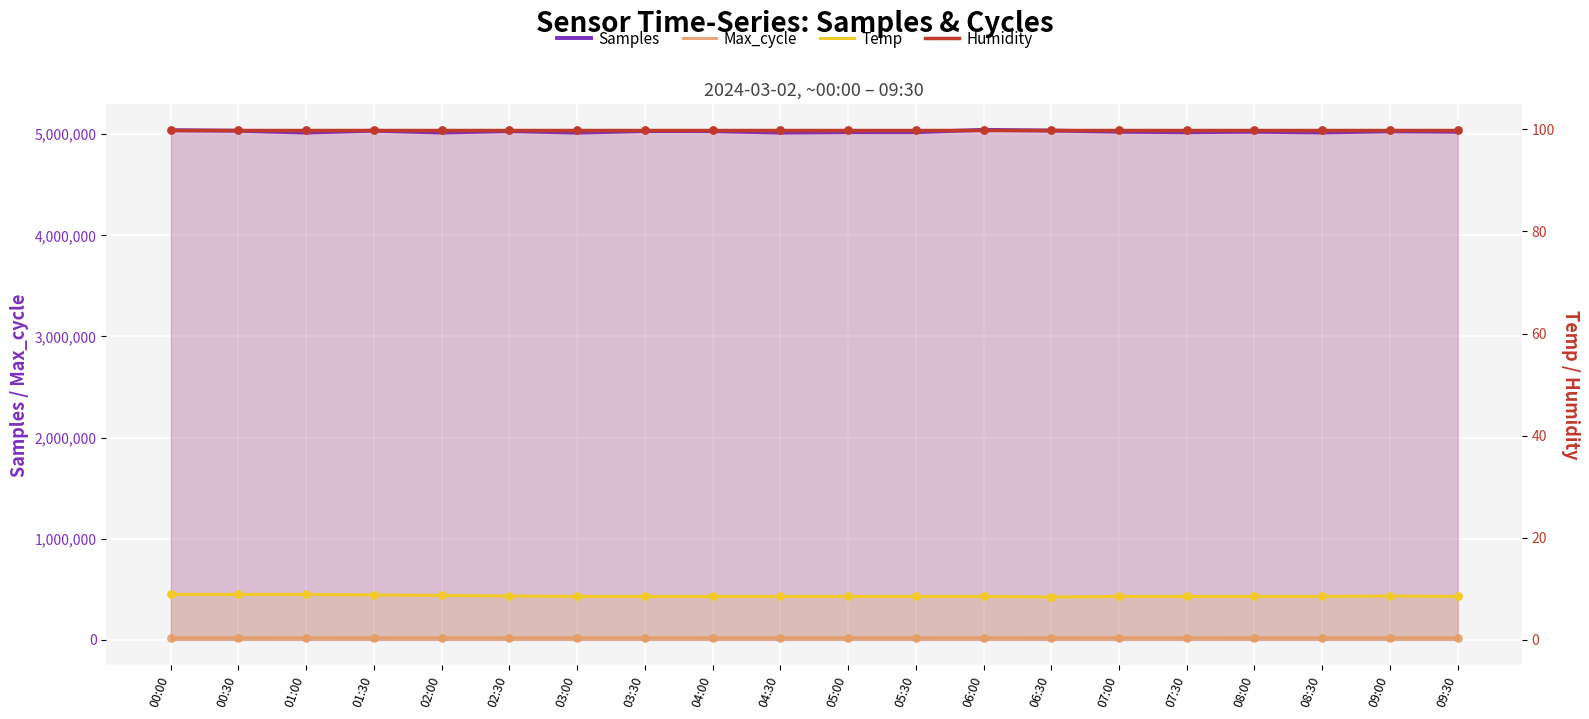

At how many categories does at least one series exceed 1076168?

20